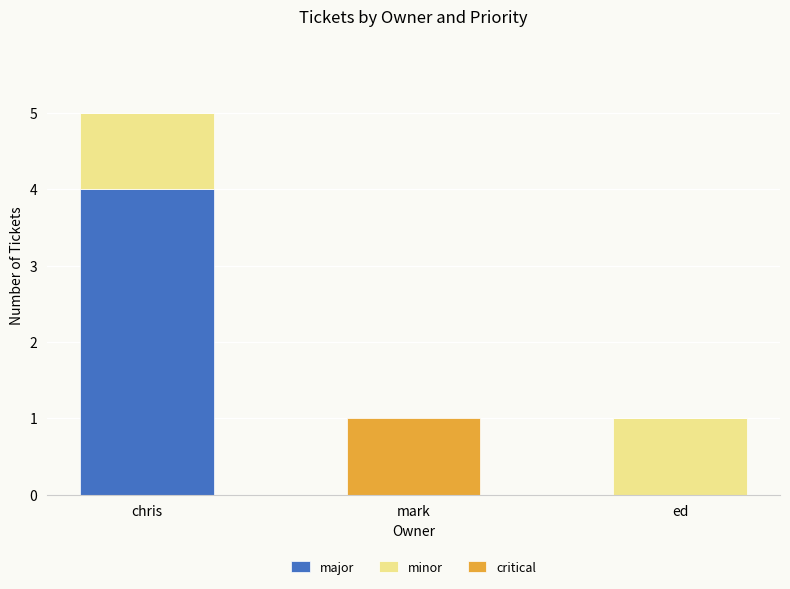

Which category has the highest value in the major series?

chris